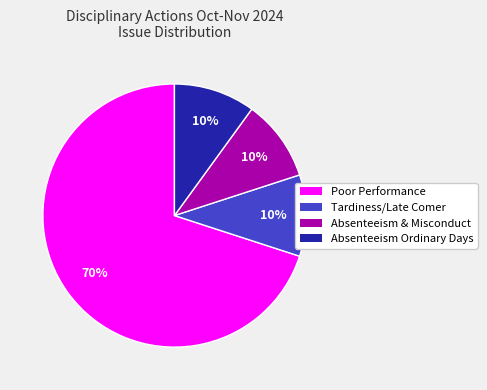

Is there a majority slice in this chart?

Yes